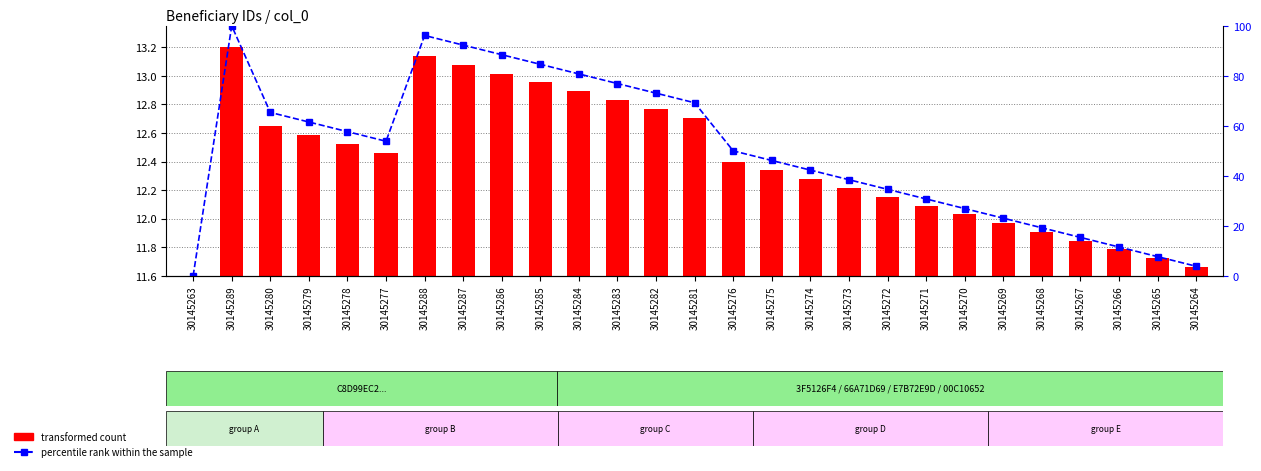

Which series changed the most between 30145274 and 30145268?

percentile rank within the sample